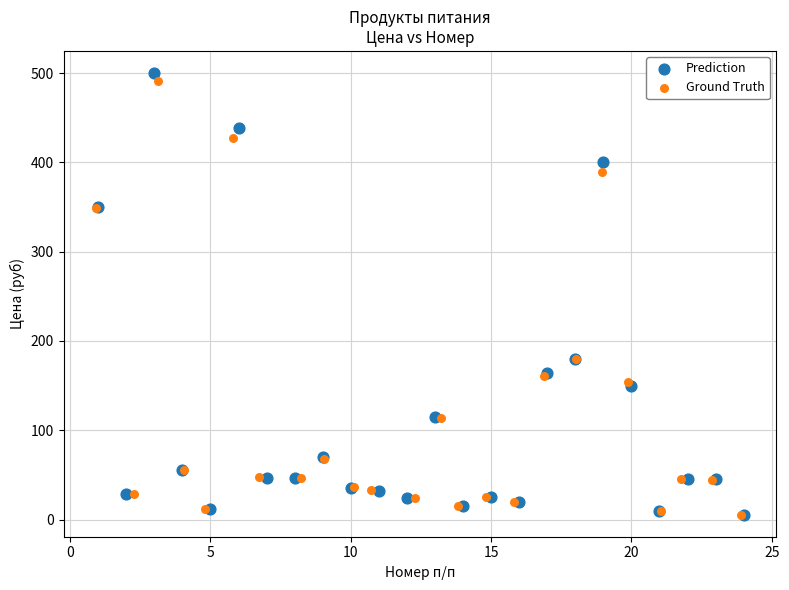

Which series has the widest spread of Y values?

Prediction